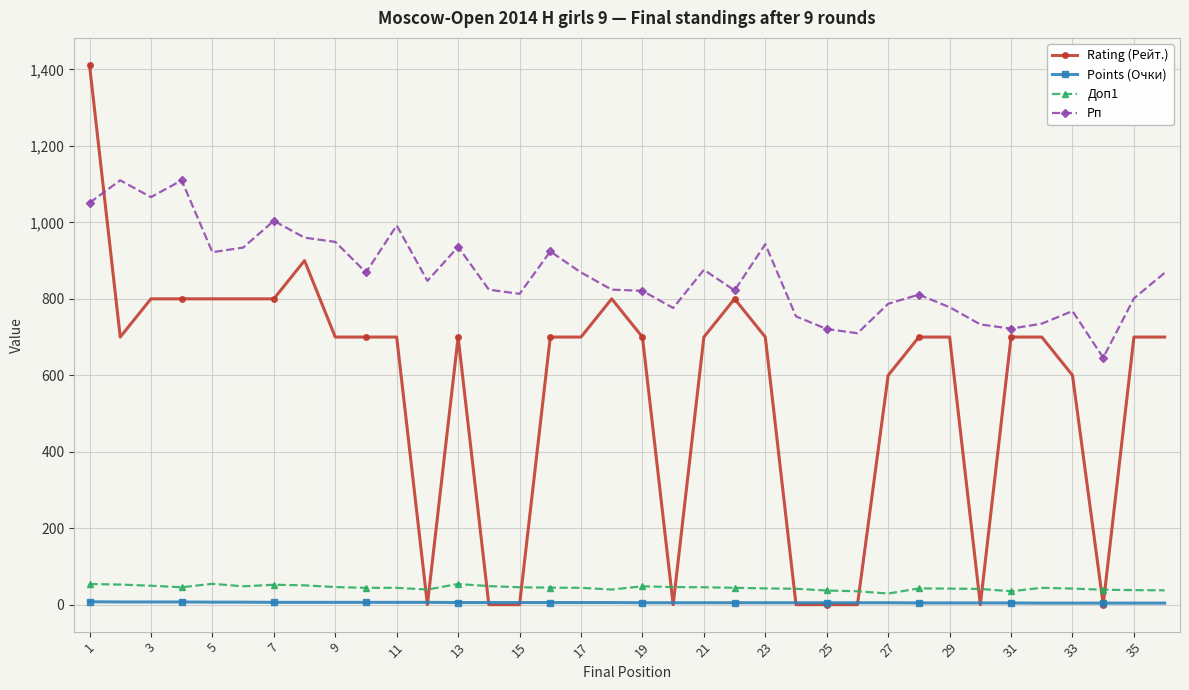

Which series has the largest range (max minus min)?

Rating (Рейт.)